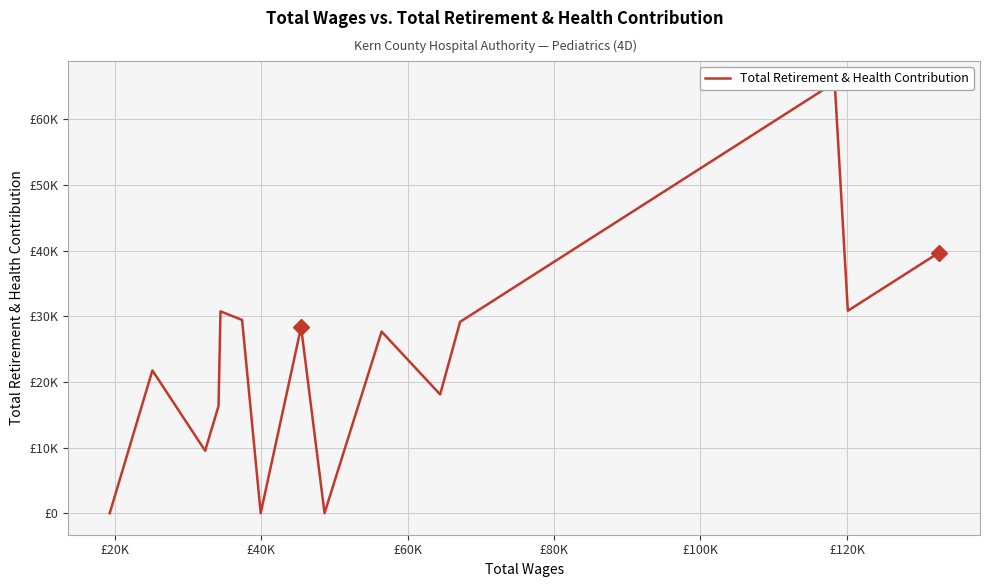

How many interior local valleys (lower than both neighbors) does the data have?

5